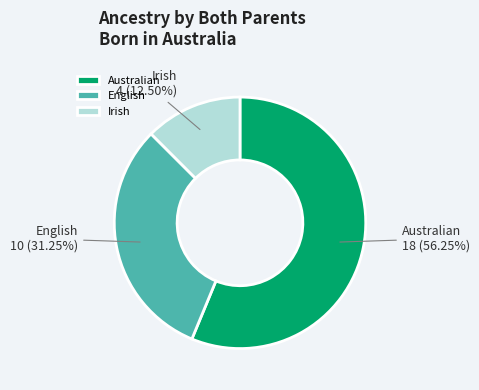

Which category has the smallest portion of the pie?

Irish